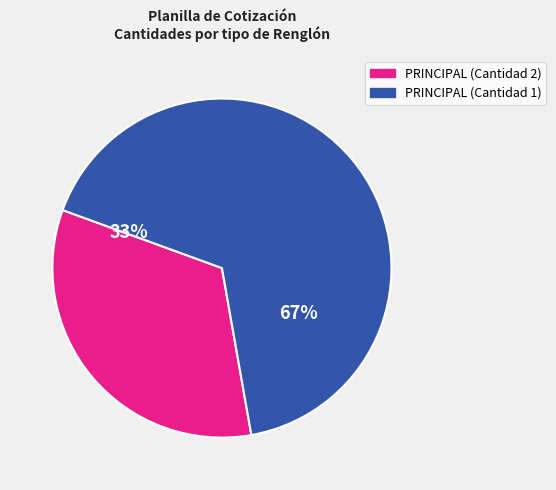

To the nearest percent, what portion does PRINCIPAL (Cantidad 1) represent?

67%